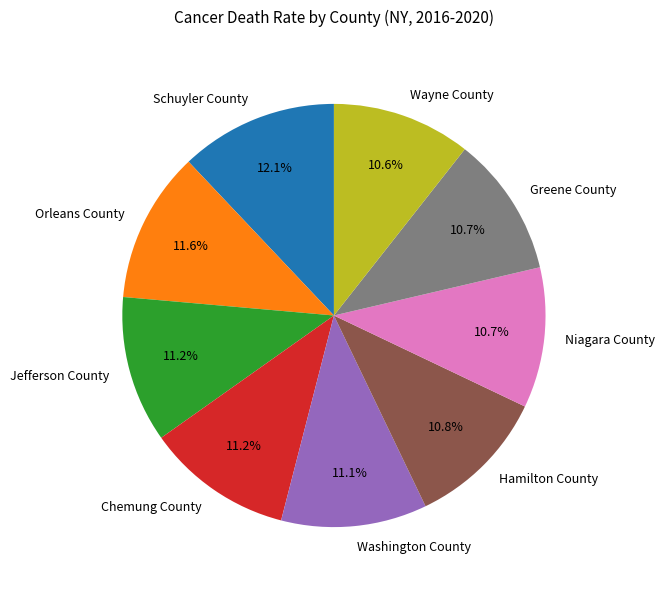

Does Greene County represent more than half of the total?

No